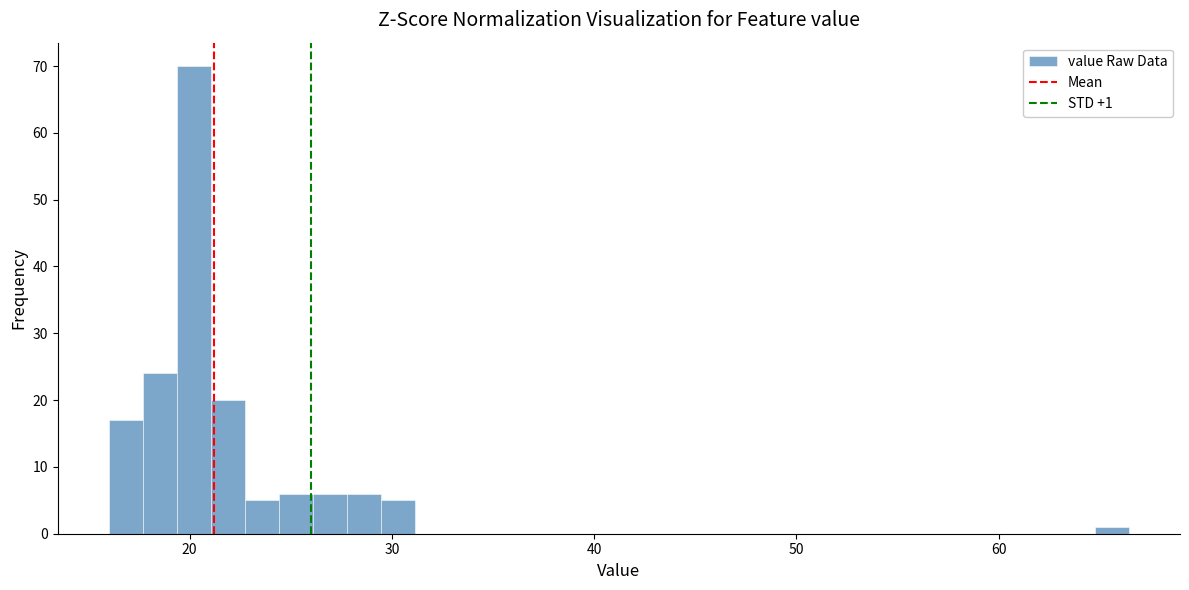

Around what value on the x-axis is the tallest bar? Give the approximate position of its centre, as read against the axis.

20